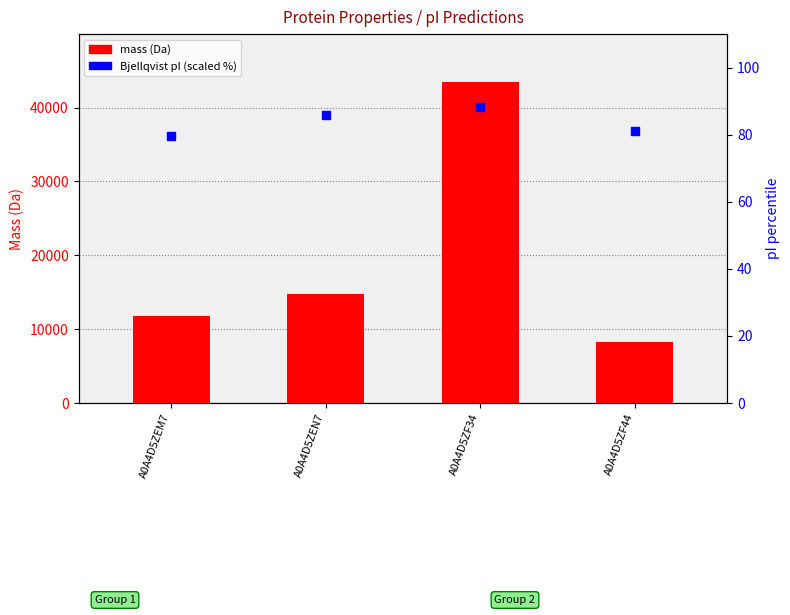

Which series has the largest Y range (max minus min)?

mass (Da)